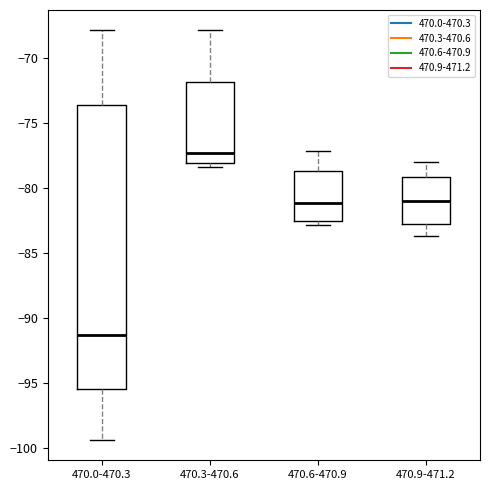

Reading left to right, read every box against the y-axis: the position of its median line, the range the box covers, and the ends of its whiskers. The values are not printed on the chart, so give them approximately, as read against the axis.

470.0-470.3: median -91.5, box -95.5 to -73.5, whiskers -99.5 to -68.0
470.3-470.6: median -77.5, box -78.0 to -72.0, whiskers -78.5 to -68.0
470.6-470.9: median -81.0, box -82.5 to -78.5, whiskers -83.0 to -77.0
470.9-471.2: median -81.0, box -83.0 to -79.0, whiskers -83.5 to -78.0